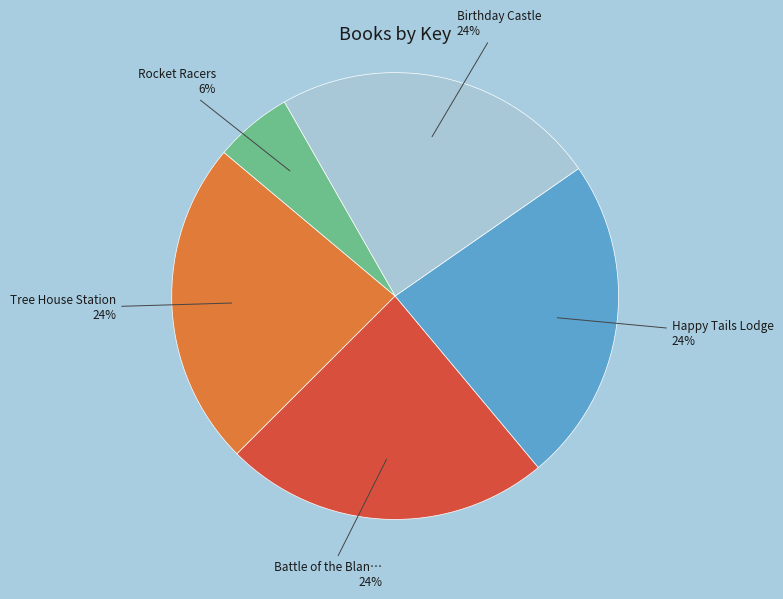

Does any single category account for the majority?

No